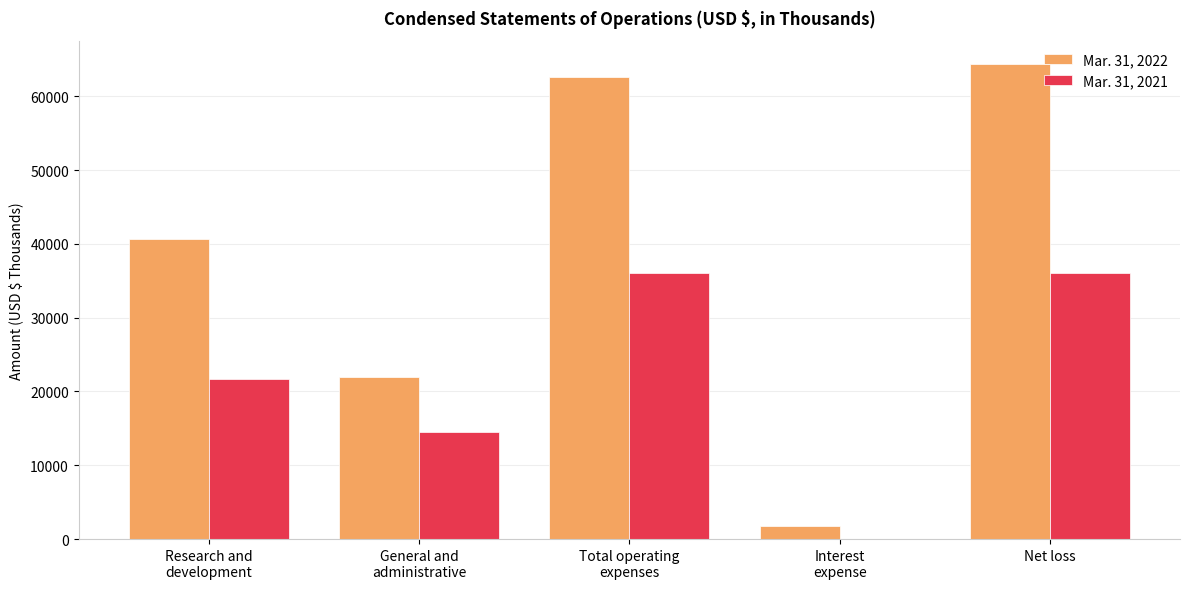

What is the maximum value shown in the chart?

64324